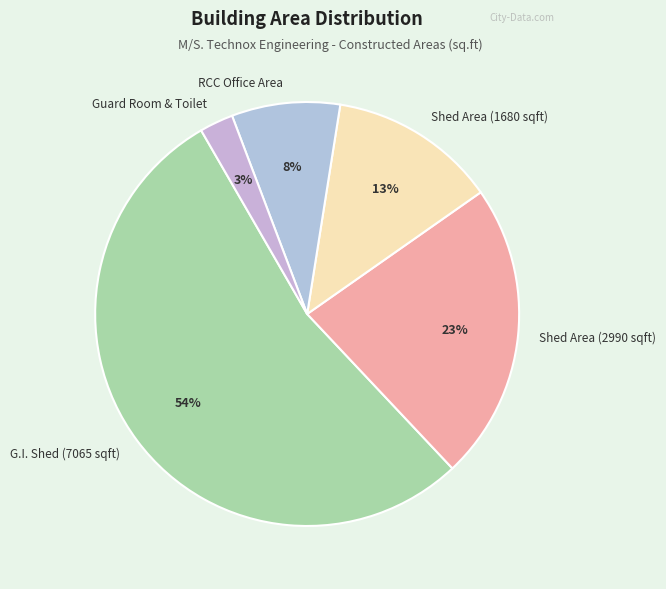

Rank the categories by value from highest to lowest.

G.I. Shed (7065 sqft), Shed Area (2990 sqft), Shed Area (1680 sqft), RCC Office Area, Guard Room & Toilet